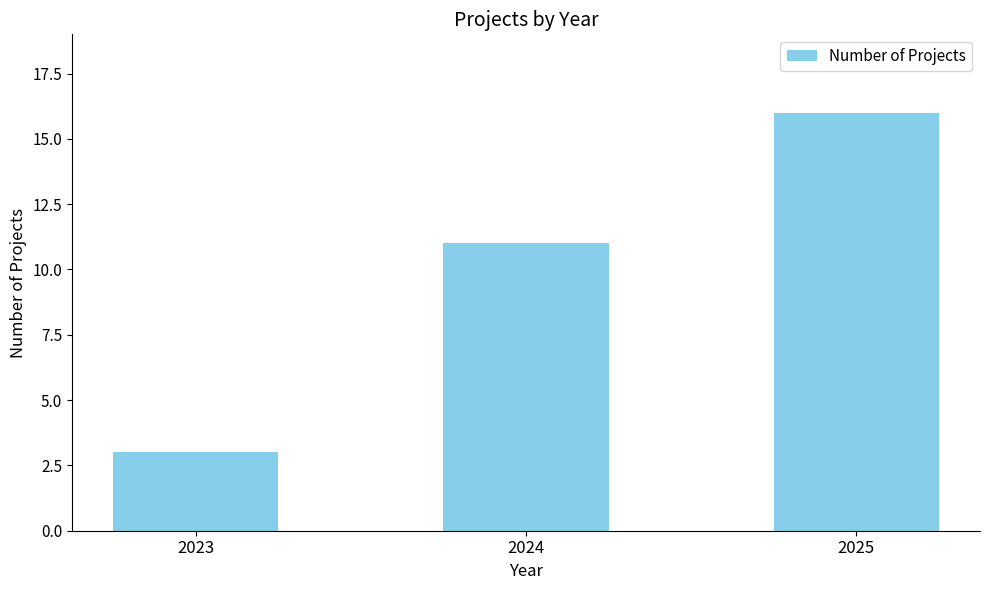

What is the greatest value displayed?

16